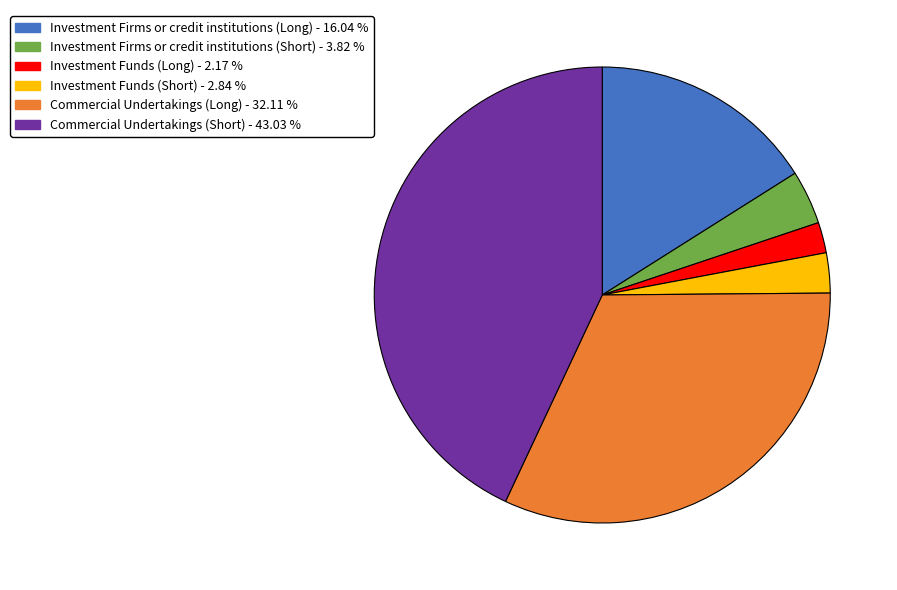

How many segments does this pie chart have?

6